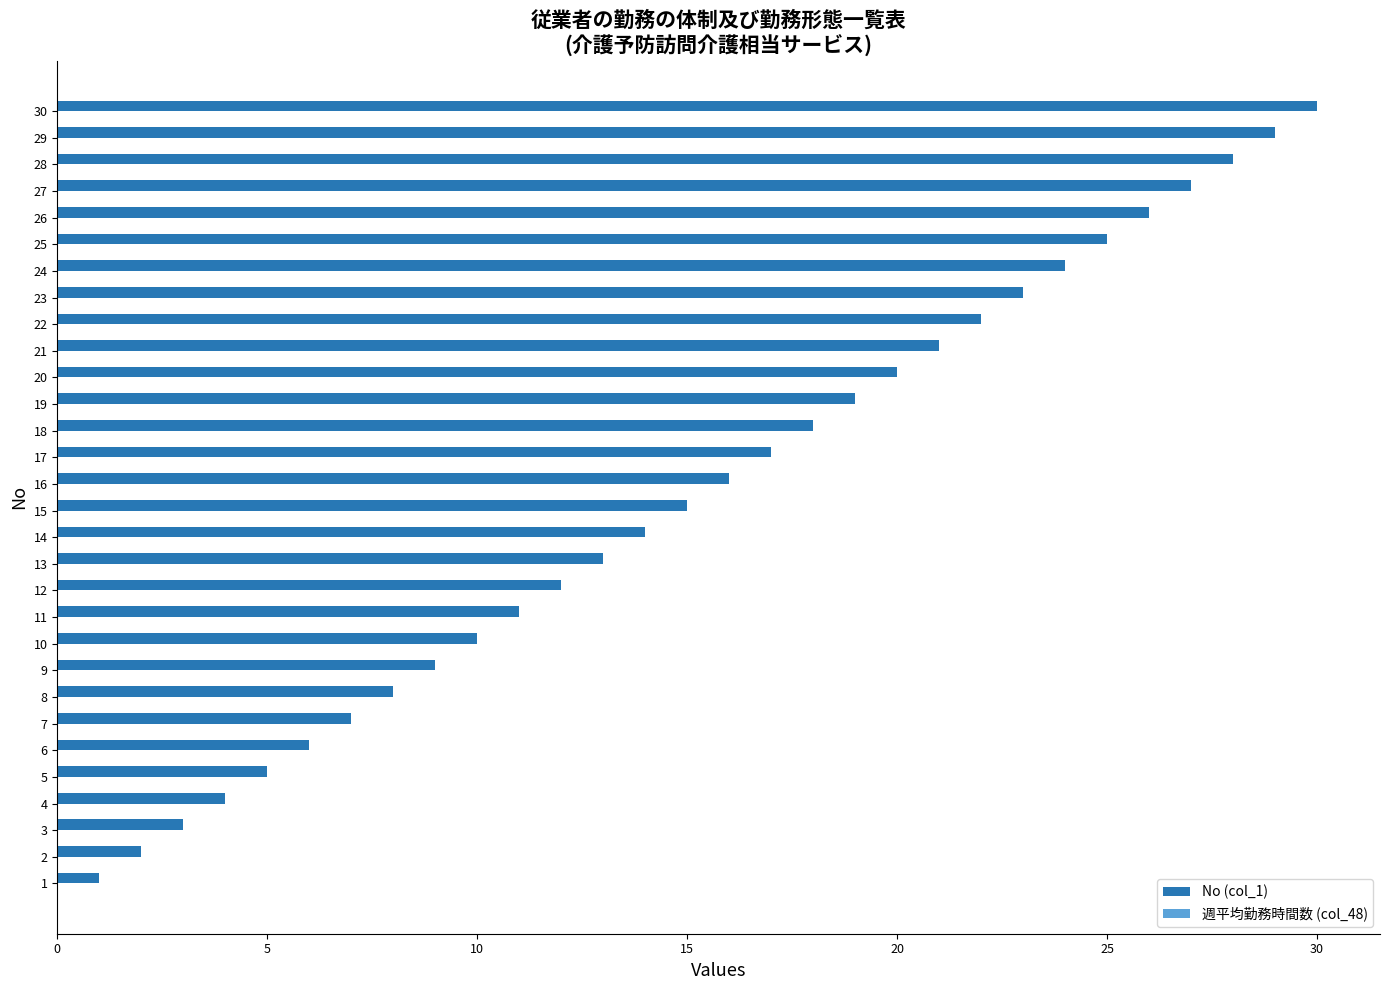

What is the change in value from 10 to 17?

+7